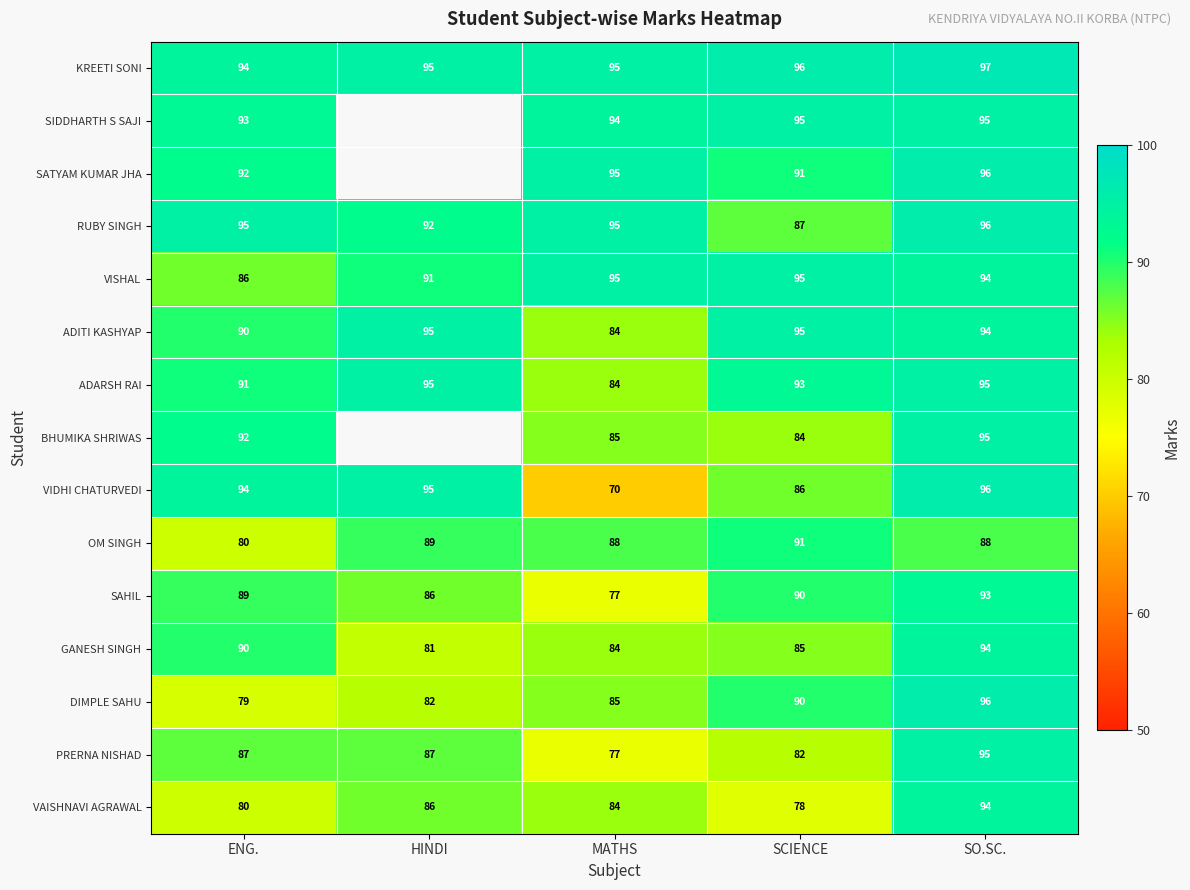

What is the difference between the second highest and minimum values in the PRERNA NISHAD series?

10